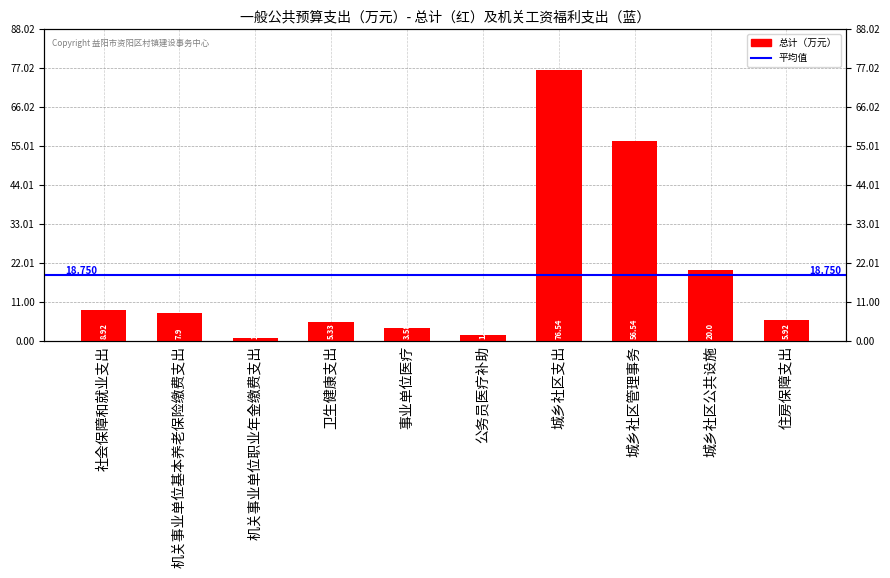

List the labels in order of value, smallest first.

机关事业单位职业年金缴费支出, 公务员医疗补助, 事业单位医疗, 卫生健康支出, 住房保障支出, 机关事业单位基本养老保险缴费支出, 社会保障和就业支出, 城乡社区公共设施, 城乡社区管理事务, 城乡社区支出